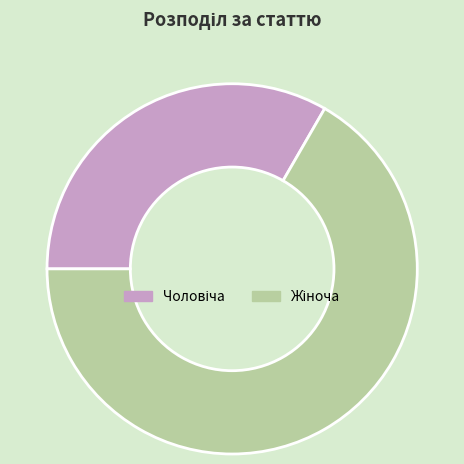

How many slices are in this pie chart?

2